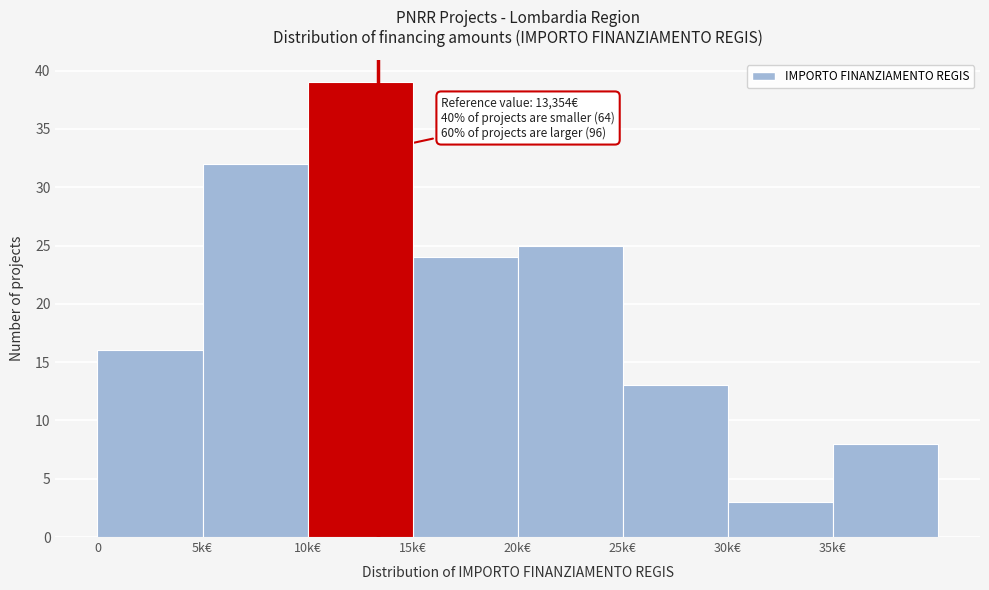

Reading left to right, list all the values displayed in this chart.

0=16	5k€=32	10k€=39	15k€=24	20k€=25	25k€=13	30k€=3	35k€=8